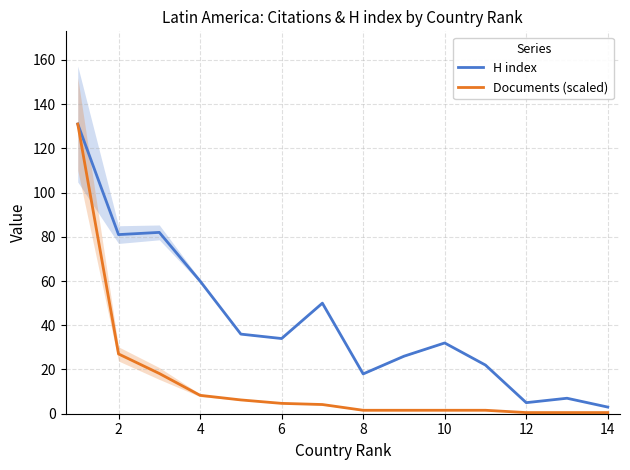

How many lines are shown in the chart?

2